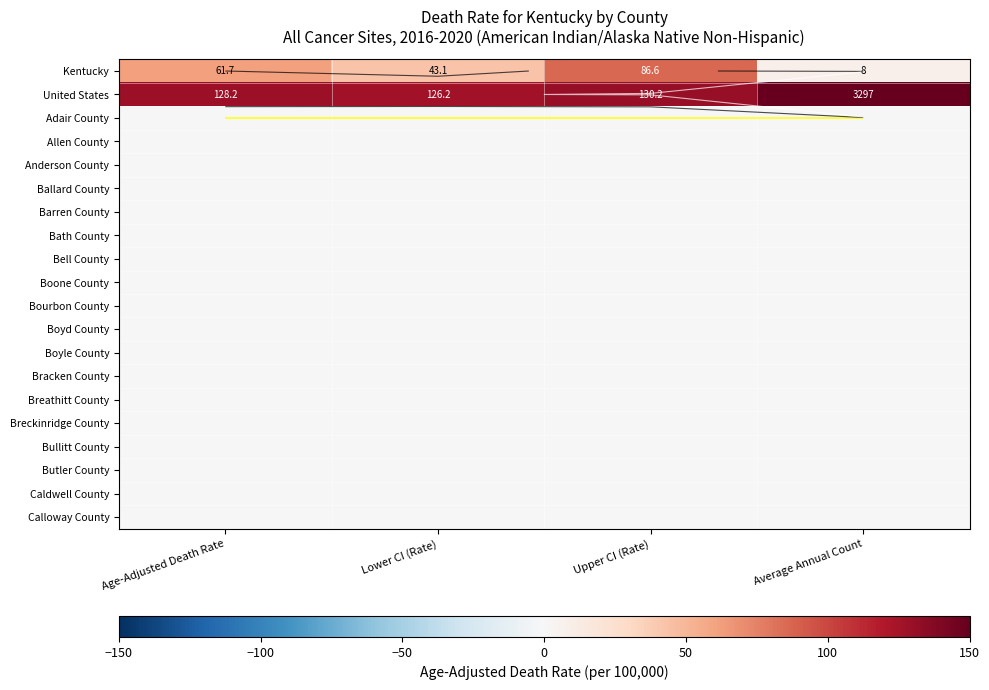

Which series has the widest spread of values?

United States